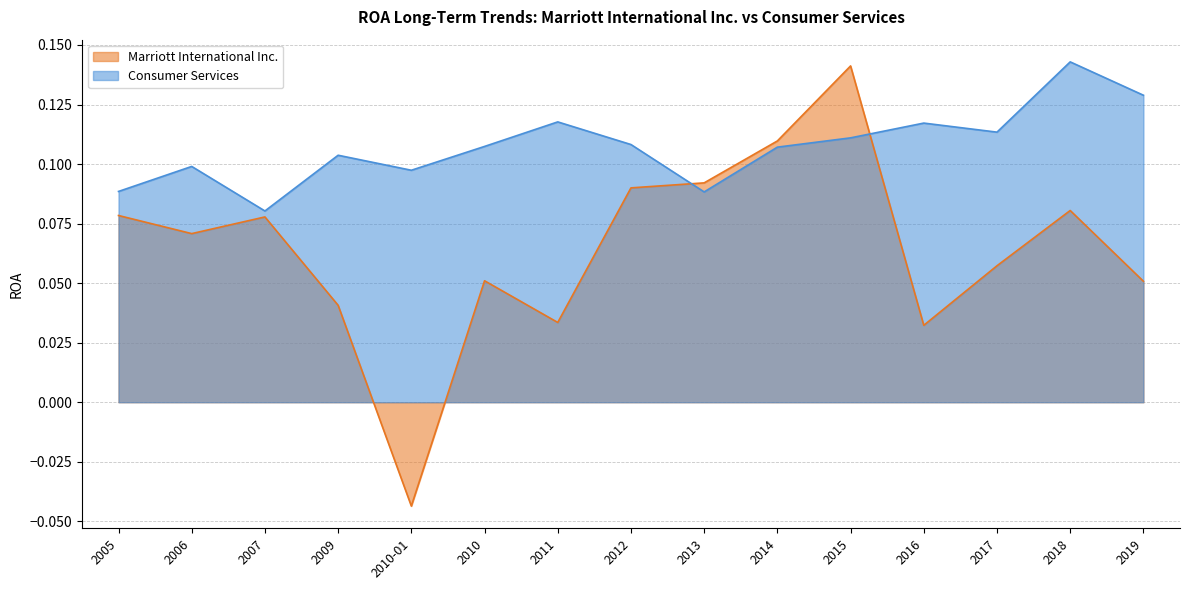

How many lines are shown in the chart?

2